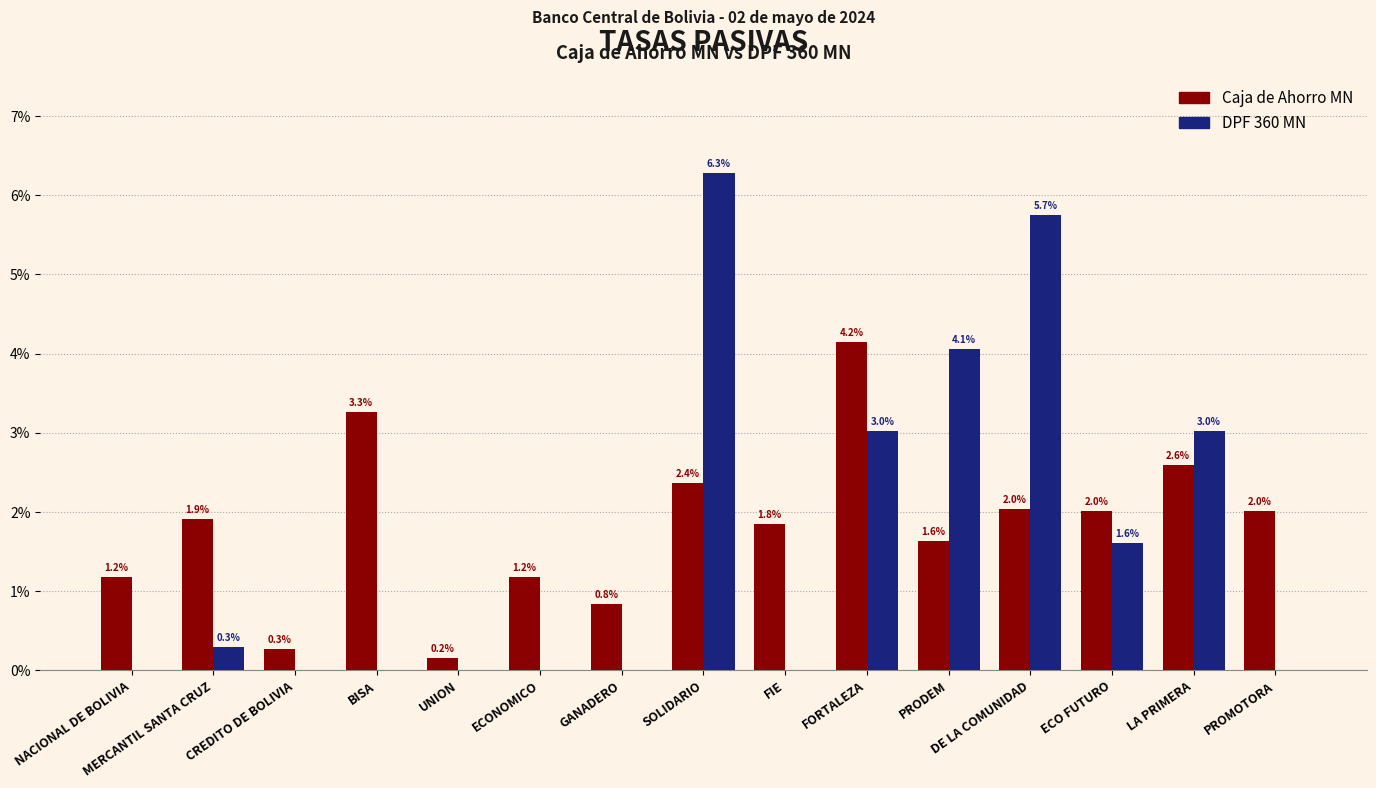

What is the sum of all Caja de Ahorro MN values?

27.4